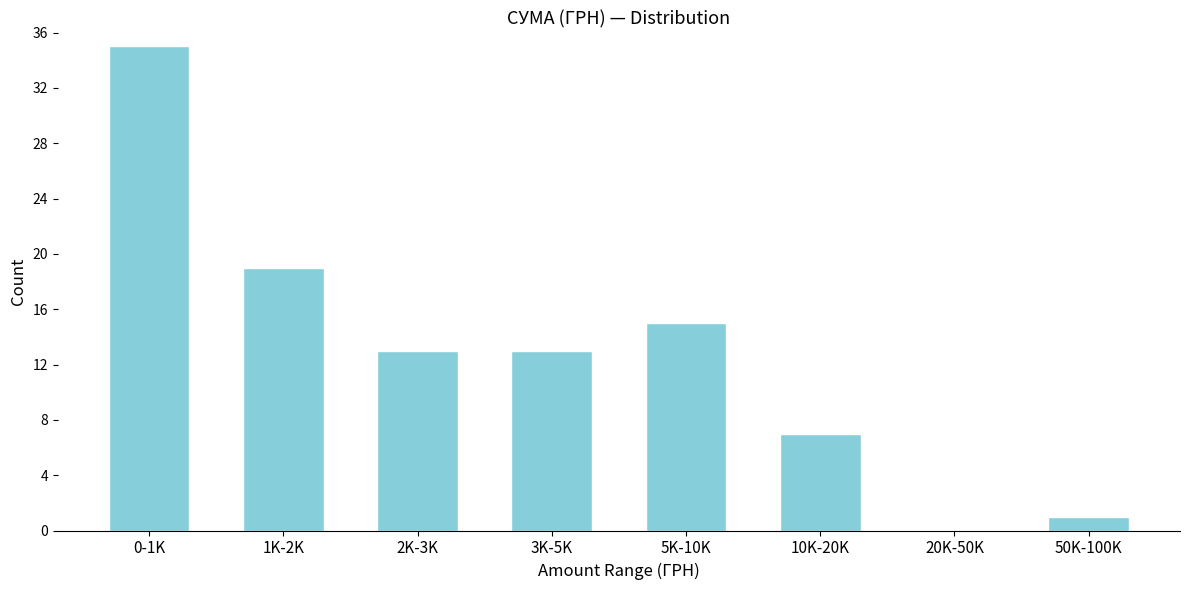

Reading left to right, list all the values displayed in this chart.

0-1K=35	1K-2K=19	2K-3K=13	3K-5K=13	5K-10K=15	10K-20K=7	20K-50K=0	50K-100K=1